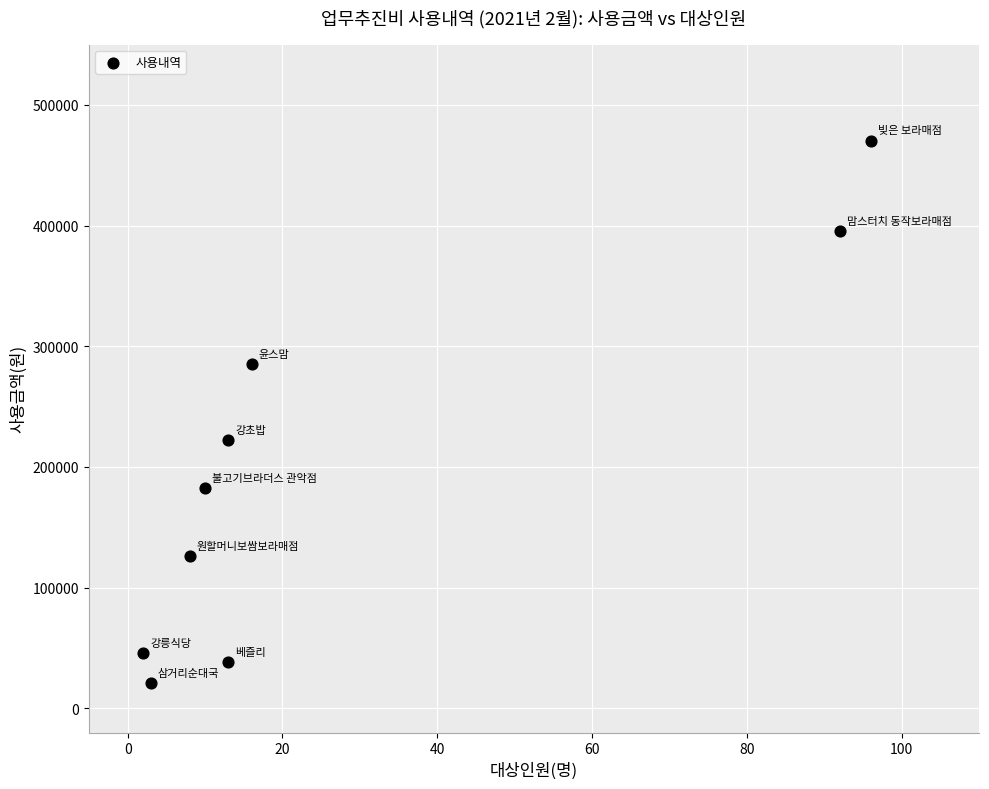

What Y value in the scatter plot is closest to 245700?

222000